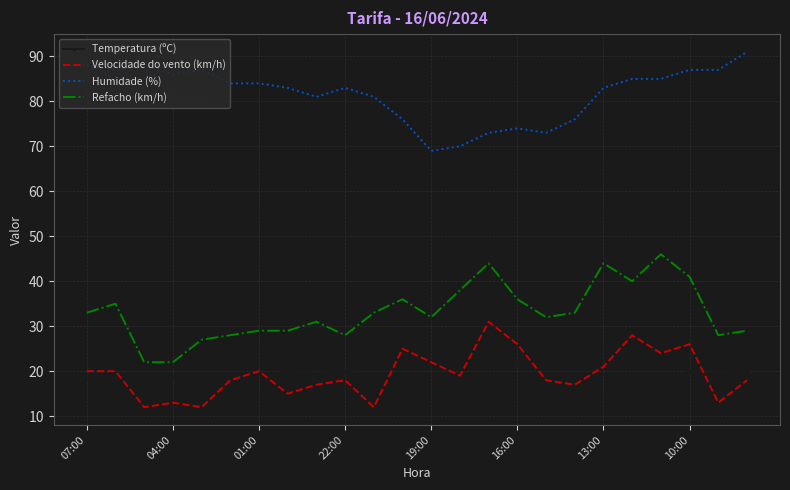

What is the greatest value displayed?

91.0